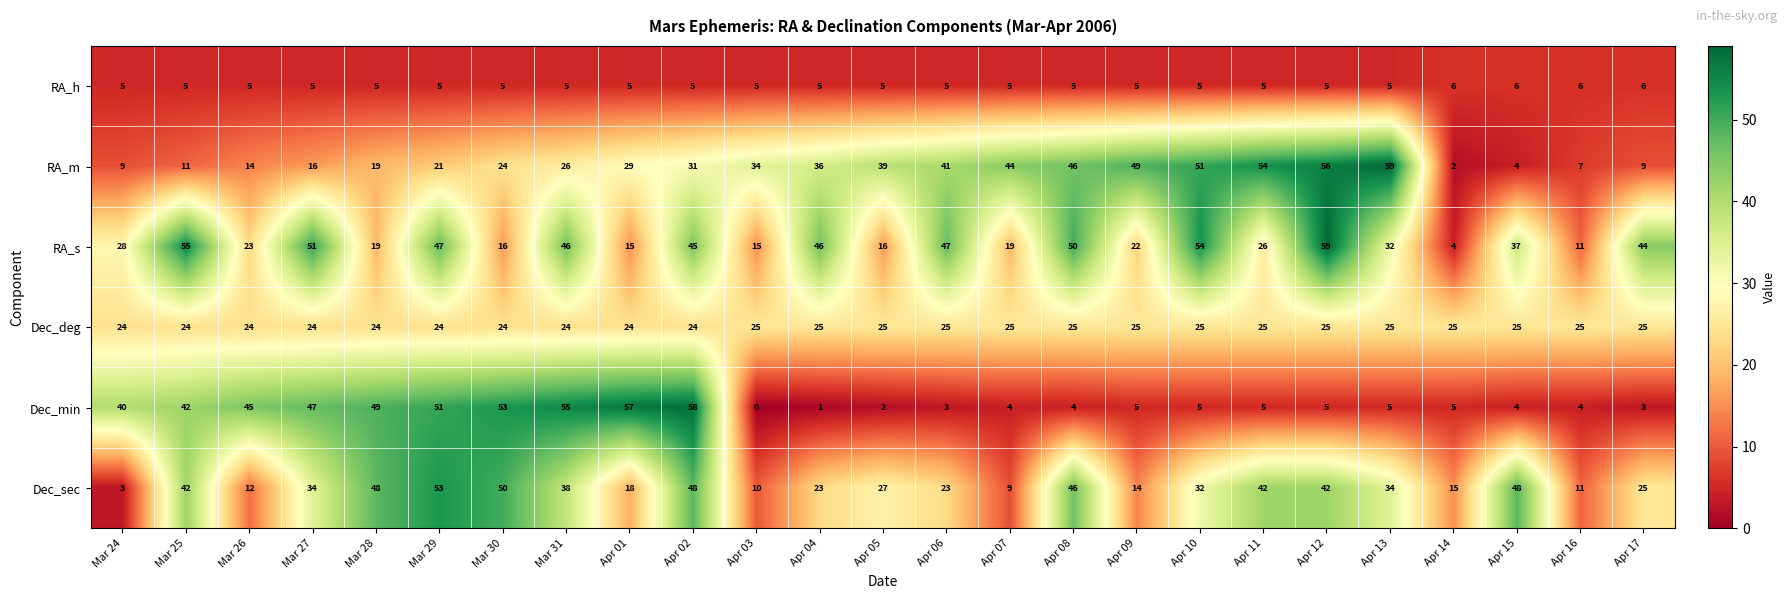

What is the sum of all Dec_min values?

552